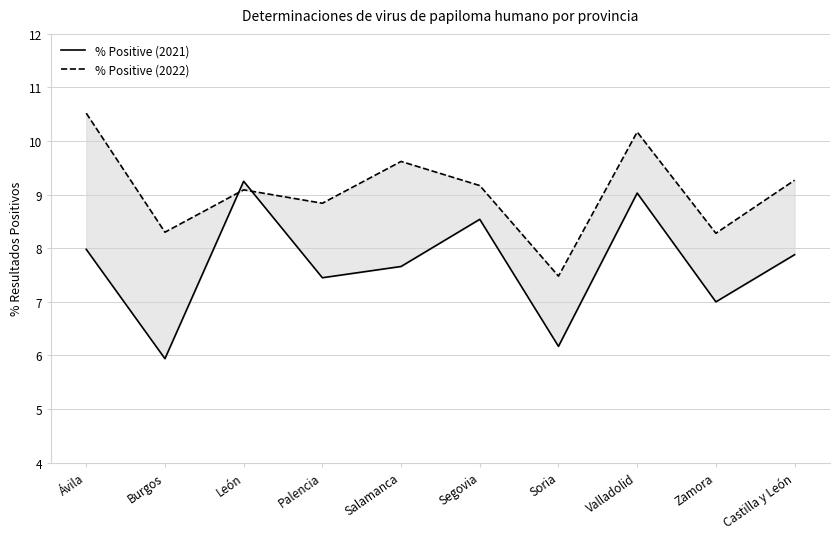

What is the sum of all % Positive (2021) values?

76.9